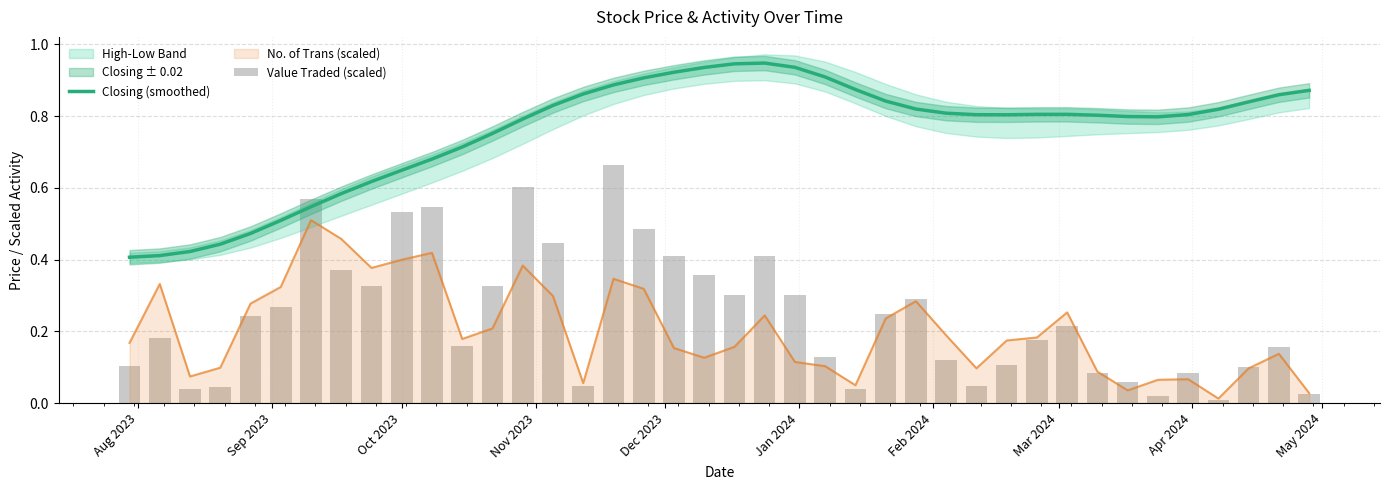

Is it true that Closing (smoothed) equals 0.2 at Jan 2024?

False